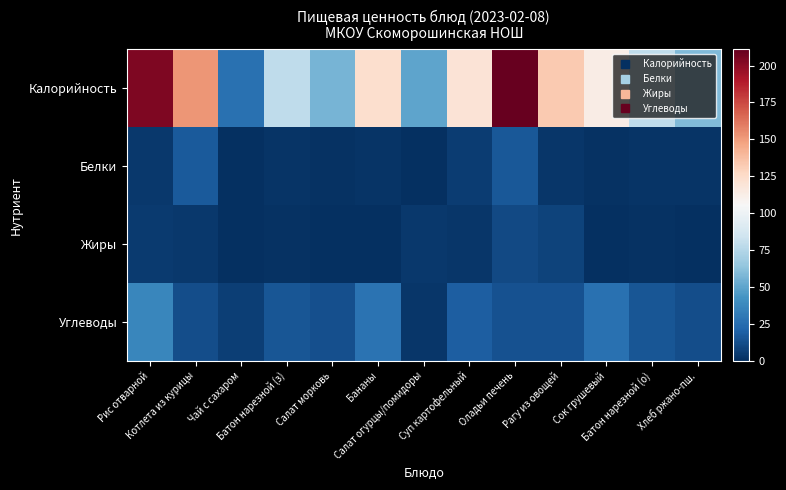

What is the maximum value shown in the chart?

210.9